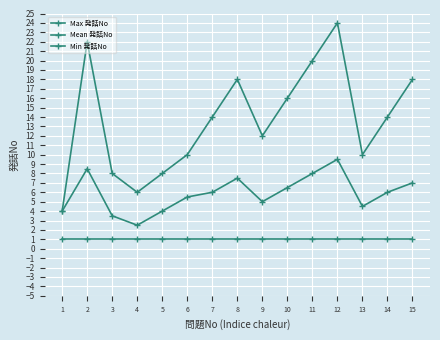

Does the chart have visible grid lines?

Yes